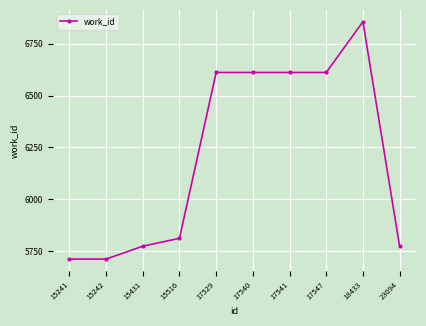

Approximately how many times larger is the value at 18433 compared to 17540?

1.0